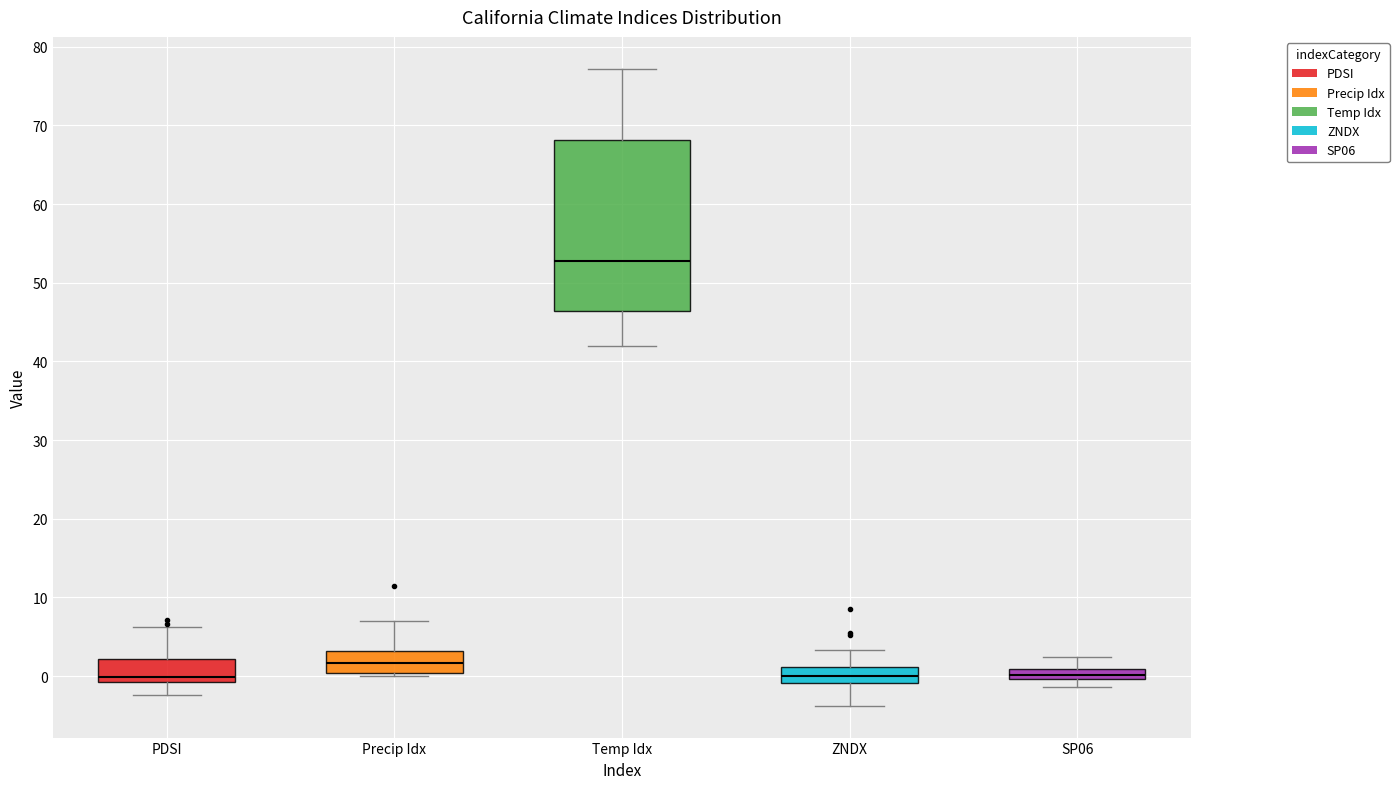

Comparing the boxes themselves (not the whiskers), which one is the tallest?

Temp Idx